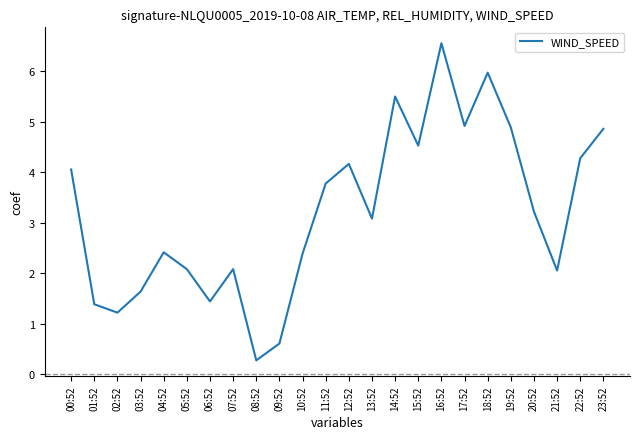

Reading right to left, transcribe all the data shown in this chart.

23:52=4.9	22:52=4.3	21:52=2.1	20:52=3.2	19:52=4.9	18:52=6.0	17:52=4.9	16:52=6.6	15:52=4.5	14:52=5.5	13:52=3.1	12:52=4.2	11:52=3.8	10:52=2.4	09:52=0.6	08:52=0.3	07:52=2.1	06:52=1.4	05:52=2.1	04:52=2.4	03:52=1.6	02:52=1.2	01:52=1.4	00:52=4.1